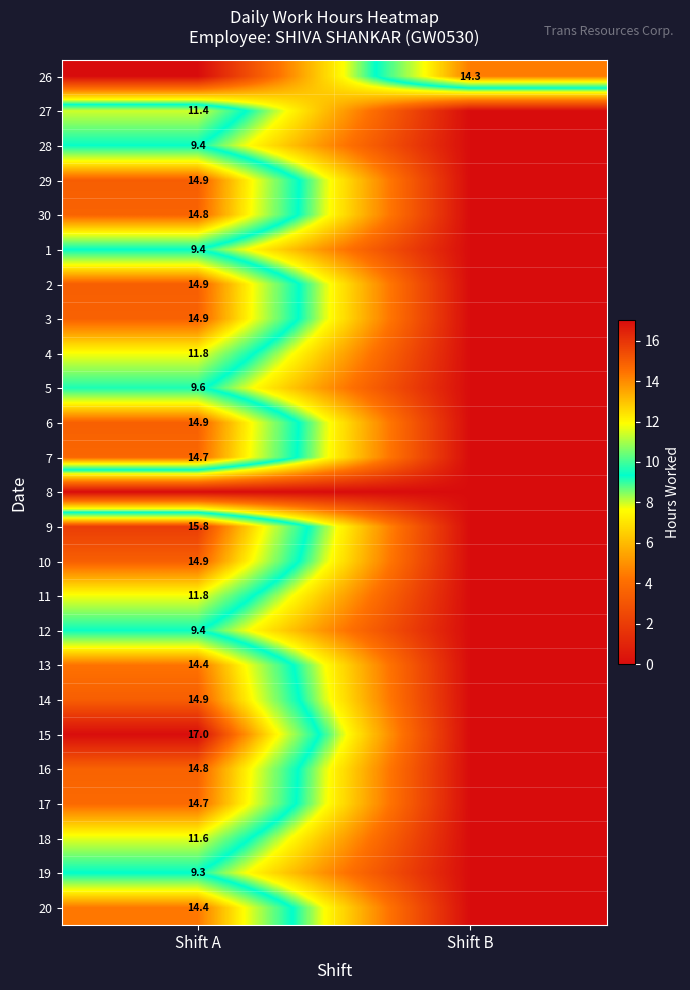

The 18 series shows 11.6 at Shift A. True or false?

True